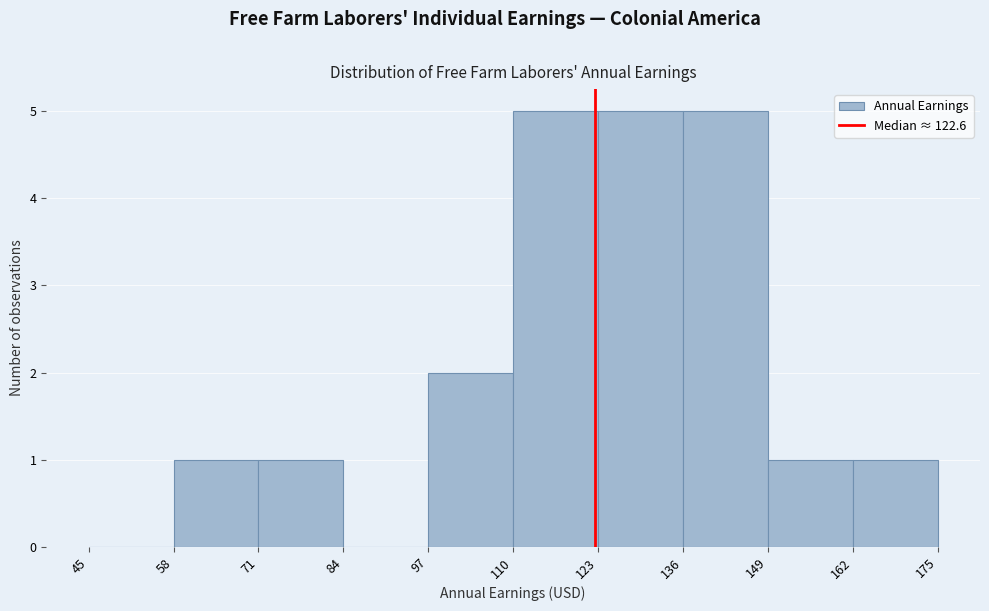

Reading left to right, list every bar in this chart as the range it spans on the x-axis followed by its height. The values are not printed on the chart, so give them approximately, as read against the axis.

45 to 58: 0
58 to 71: 1
71 to 84: 1
84 to 97: 0
97 to 110: 2
110 to 123: 5
123 to 136: 5
136 to 149: 5
149 to 162: 1
162 to 175: 1